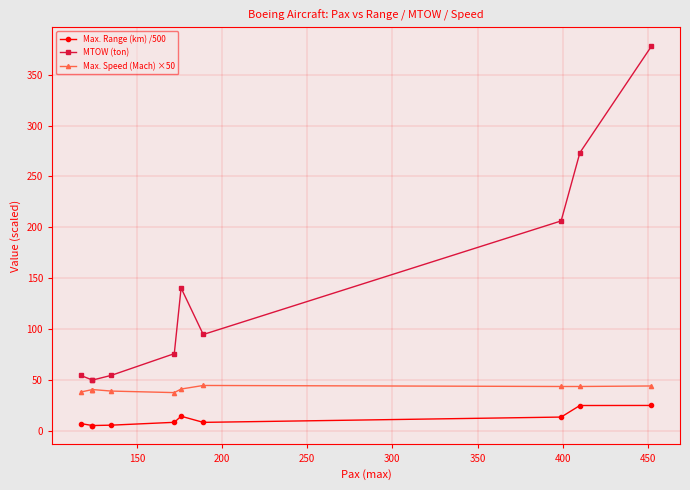

What position from the right is 200?

8